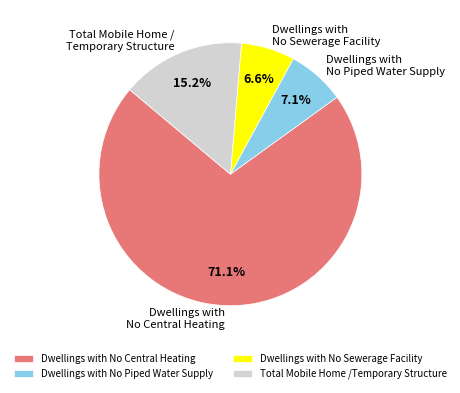

True or false: Dwellings with No Central Heating accounts for 71% of the total.

True